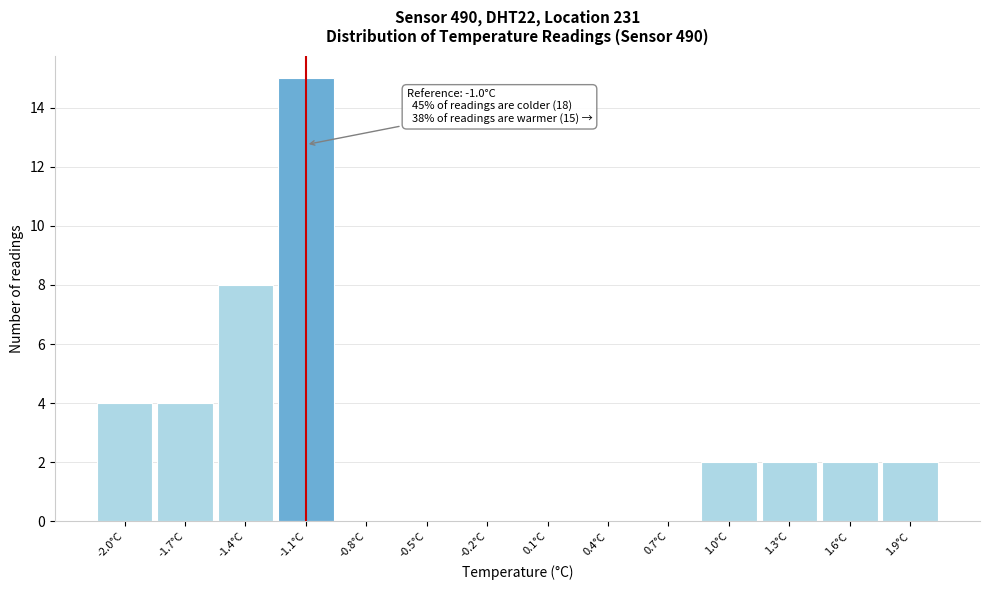

Reading left to right, list all the values displayed in this chart.

-2.0°C=4	-1.7°C=4	-1.4°C=8	-1.1°C=15	-0.8°C=0	-0.5°C=0	-0.2°C=0	0.1°C=0	0.4°C=0	0.7°C=0	1.0°C=2	1.3°C=2	1.6°C=2	1.9°C=2